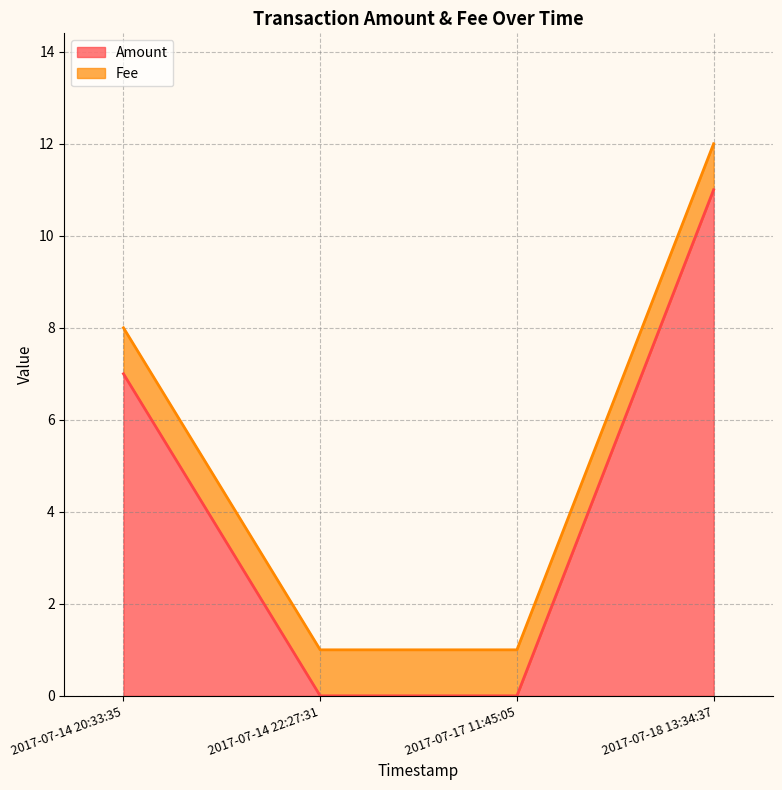

At how many categories does at least one series exceed 7?

2